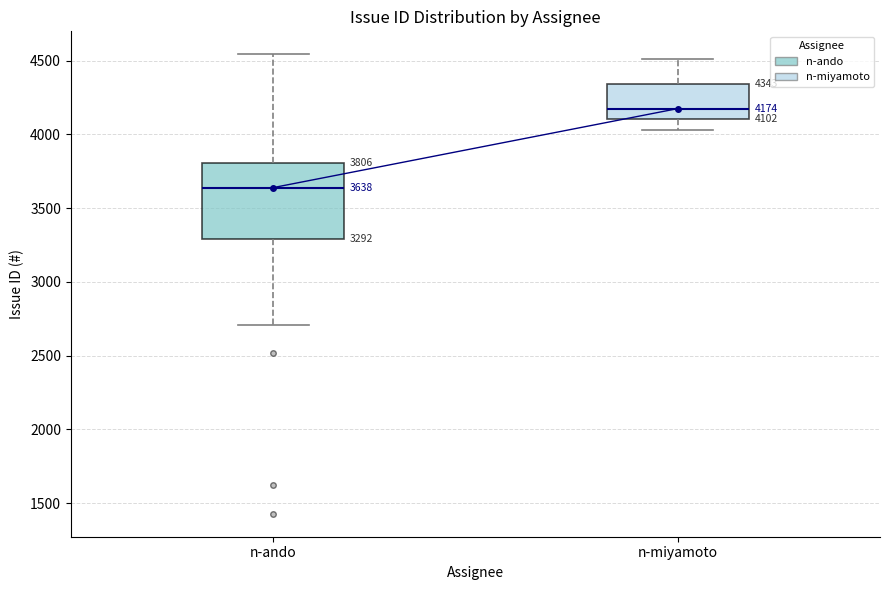

Which box is the tallest, from its lower edge to its upper edge?

n-ando